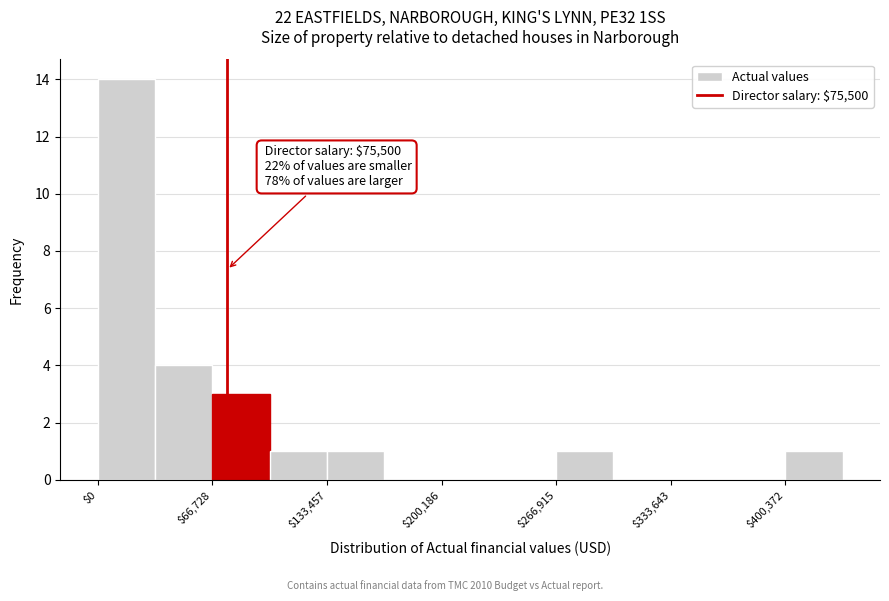

Around what value on the x-axis is the tallest bar? Give the approximate position of its centre, as read against the axis.

20000